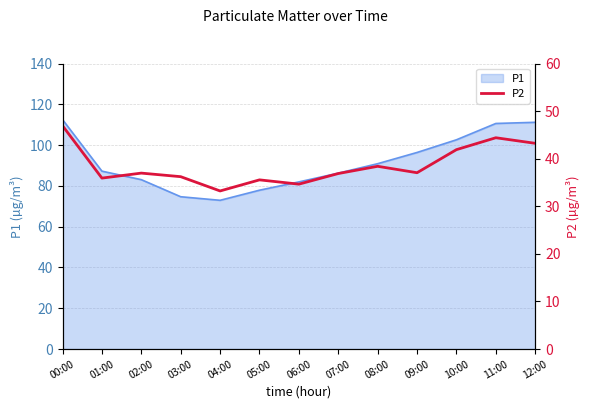

The P1 series shows 82.0 at 06:00. True or false?

True